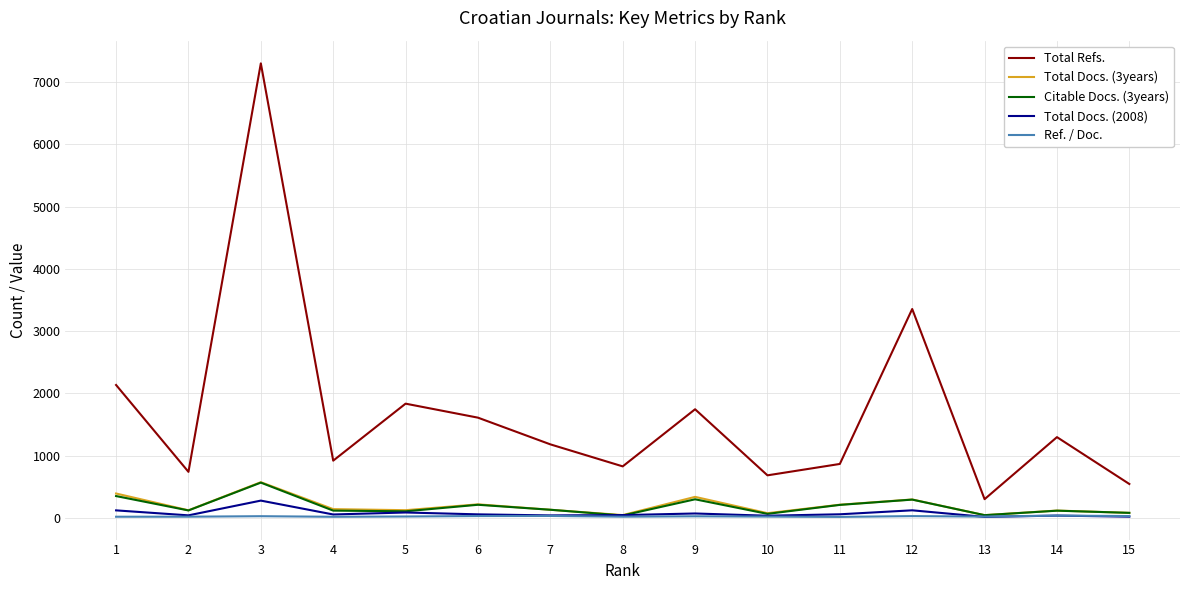

At which category is the sum across all series the highest?

3